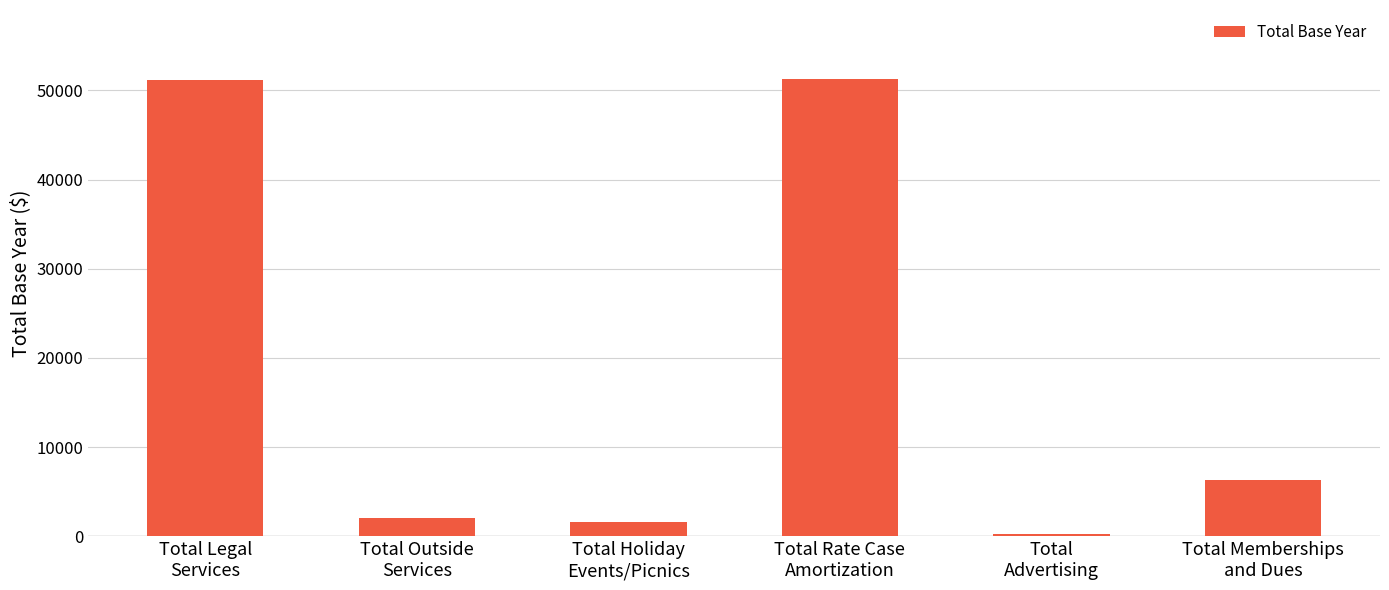

At which label does the data first exceed 6322?

Total Legal
Services